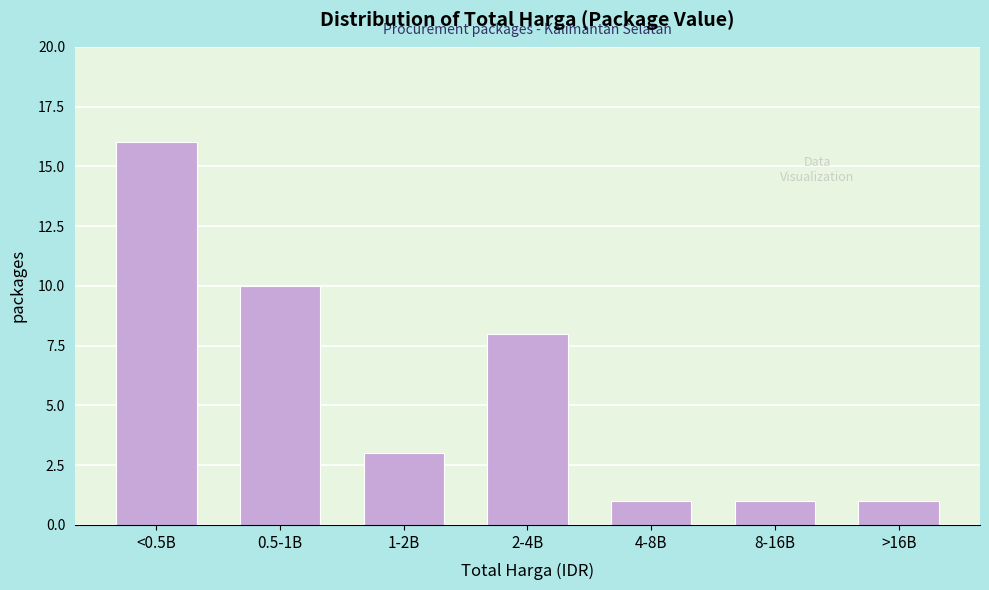

Reading right to left, extract all data points from this chart.

>16B=1	8-16B=1	4-8B=1	2-4B=8	1-2B=3	0.5-1B=10	<0.5B=16